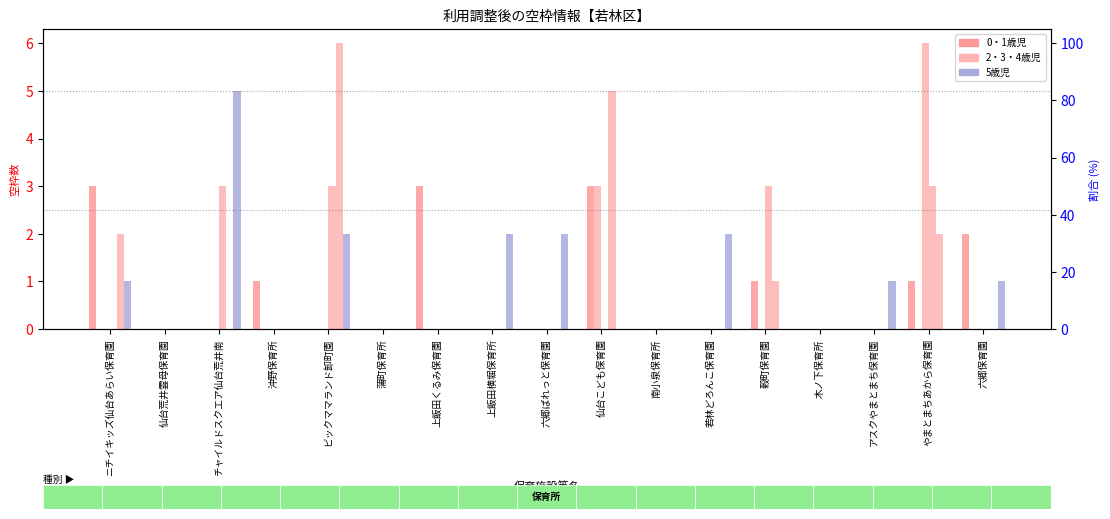

Rank the categories by 4歳児 value from highest to lowest.

ビックママランド卸町園, 仙台こども保育園, ニチイキッズ仙台あらい保育園, やまとまちあから保育園, 穀町保育園, 仙台荒井雲母保育園, チャイルドスクエア仙台荒井南, 沖野保育所, 蒲町保育所, 上飯田くるみ保育園, 上飯田横堀保育所, 六郷ぱれっと保育園, 南小泉保育所, 若林どろんこ保育園, 木ノ下保育所, アスクやまとまち保育園, 六郷保育園